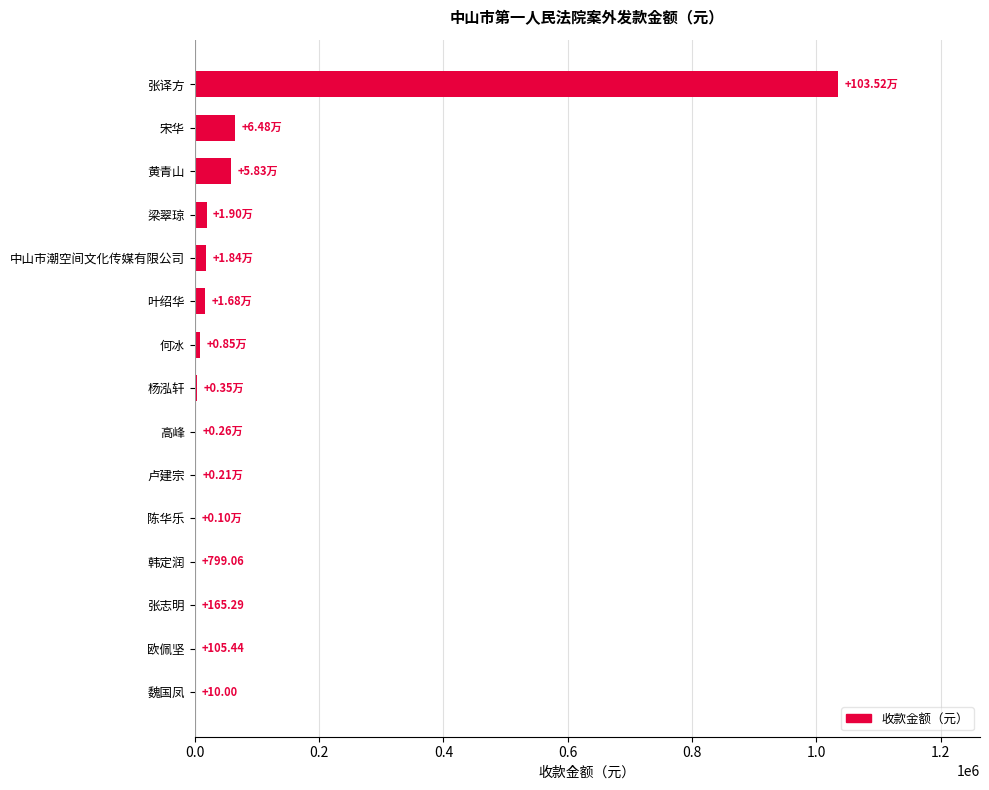

What is the sum of all values?

1231262.9